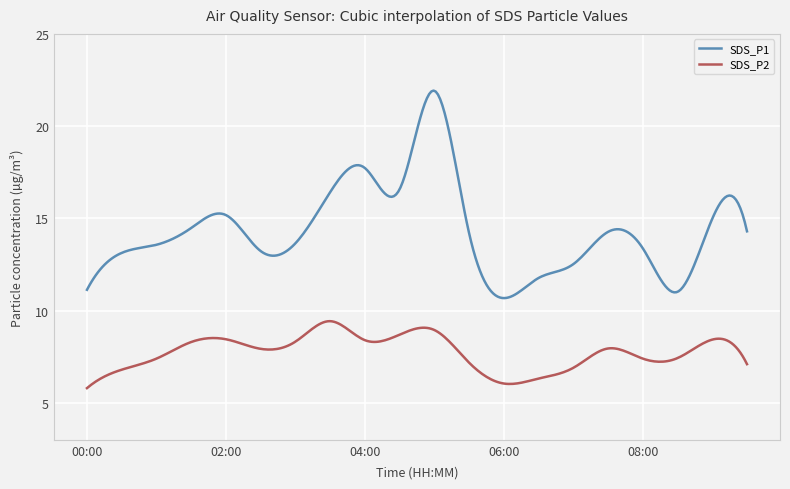

Which series has the largest total across all categories?

SDS_P1